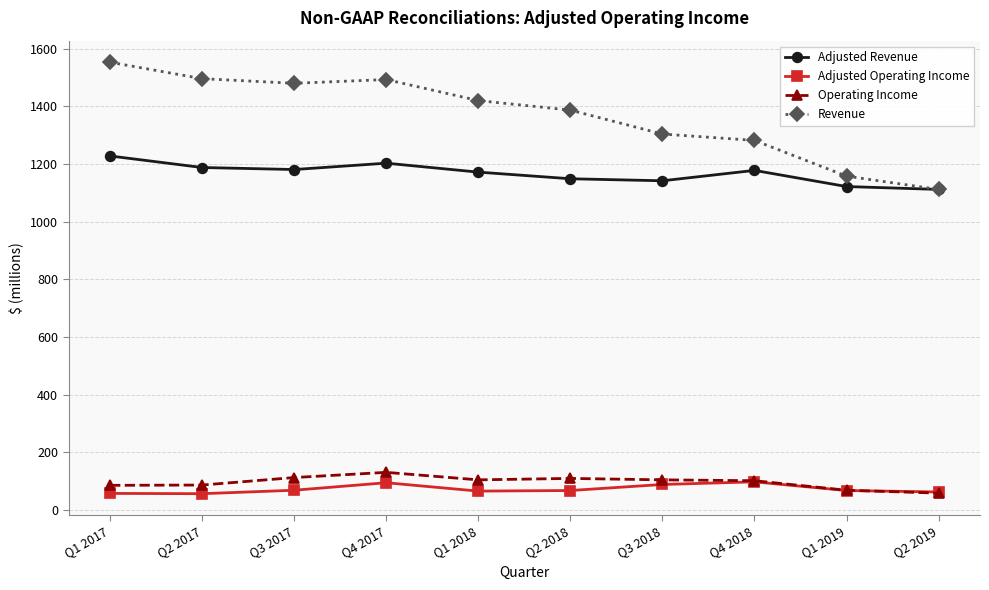

What is the label of the 5th point from the right?

Q2 2018